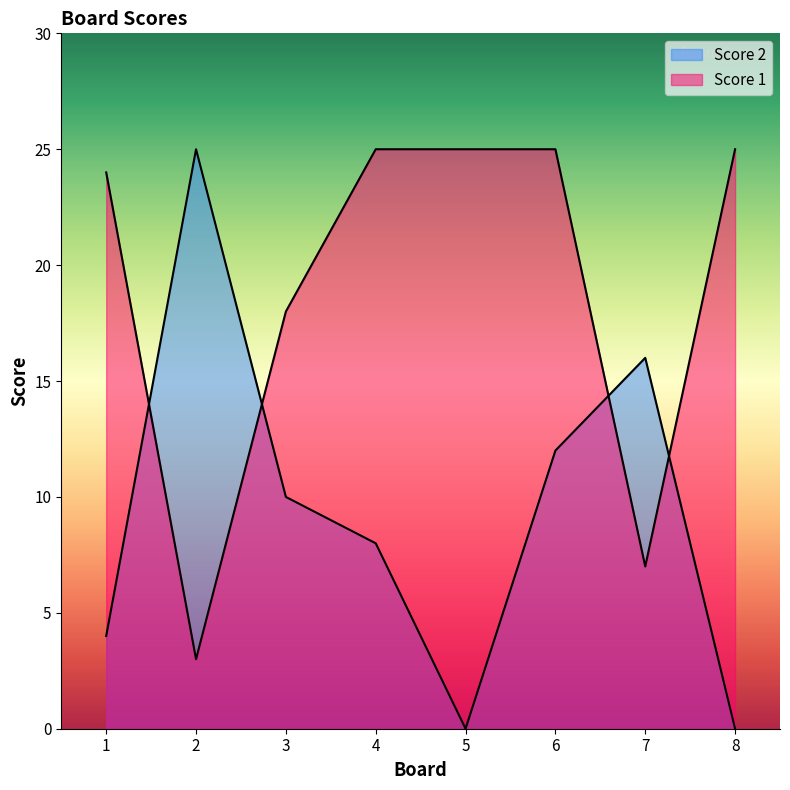

What is the sum of all Score 2 values?

75